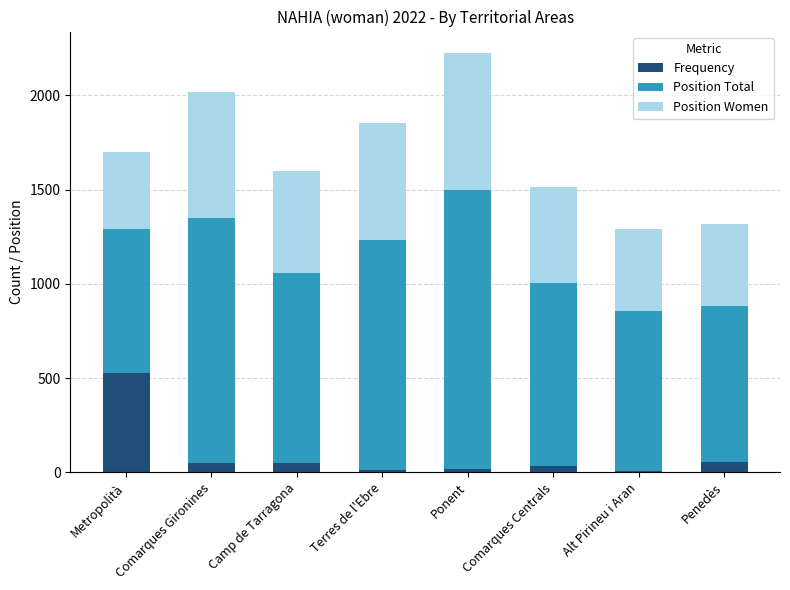

What is the sum of all Frequency values?

750